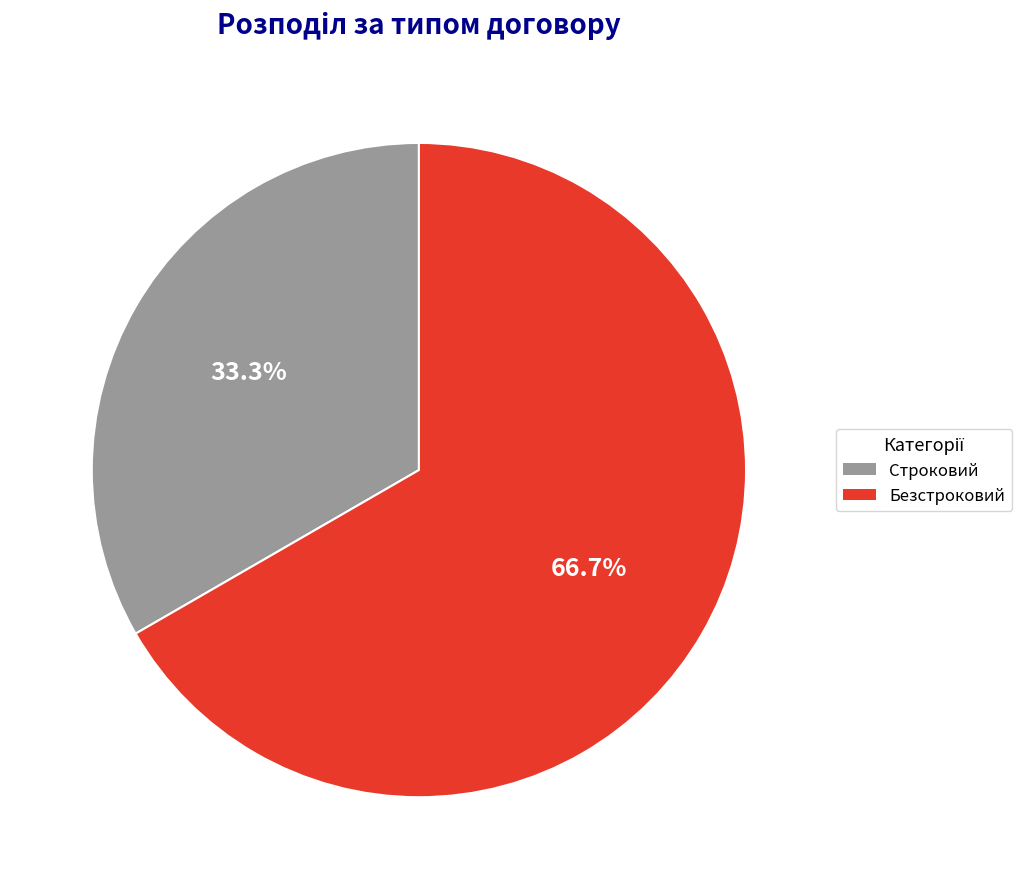

Which category has the biggest portion of the pie?

Безстроковий